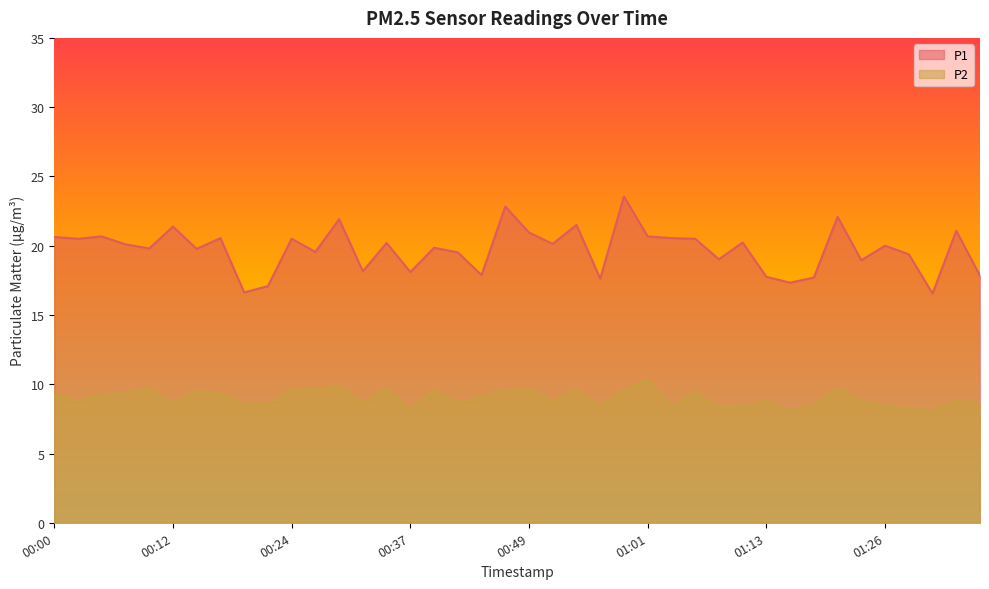

List the series in order of their peak value, highest first.

P1, P2